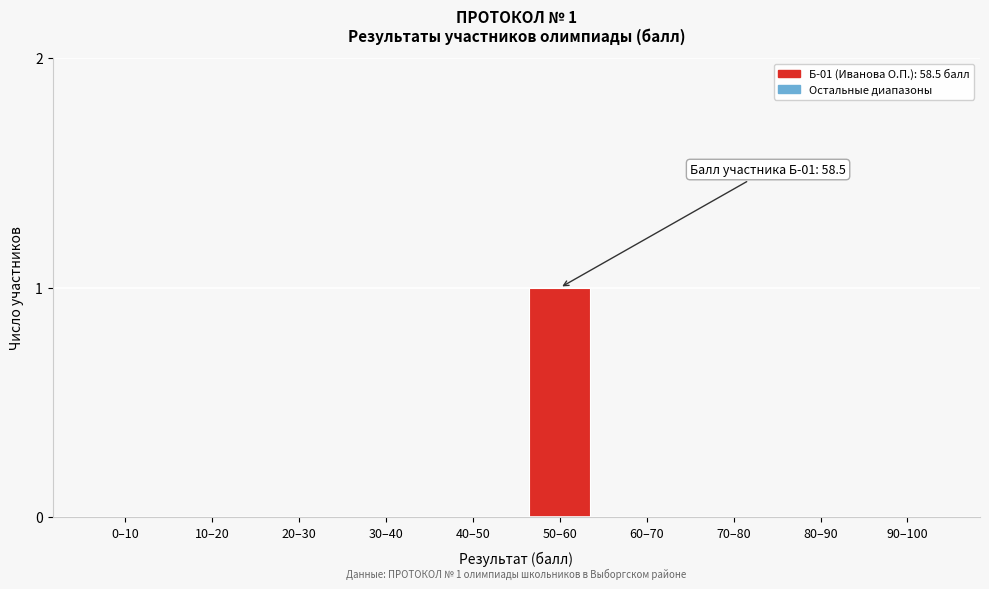

Reading left to right, list all the values displayed in this chart.

0–10=0	10–20=0	20–30=0	30–40=0	40–50=0	50–60=1	60–70=0	70–80=0	80–90=0	90–100=0